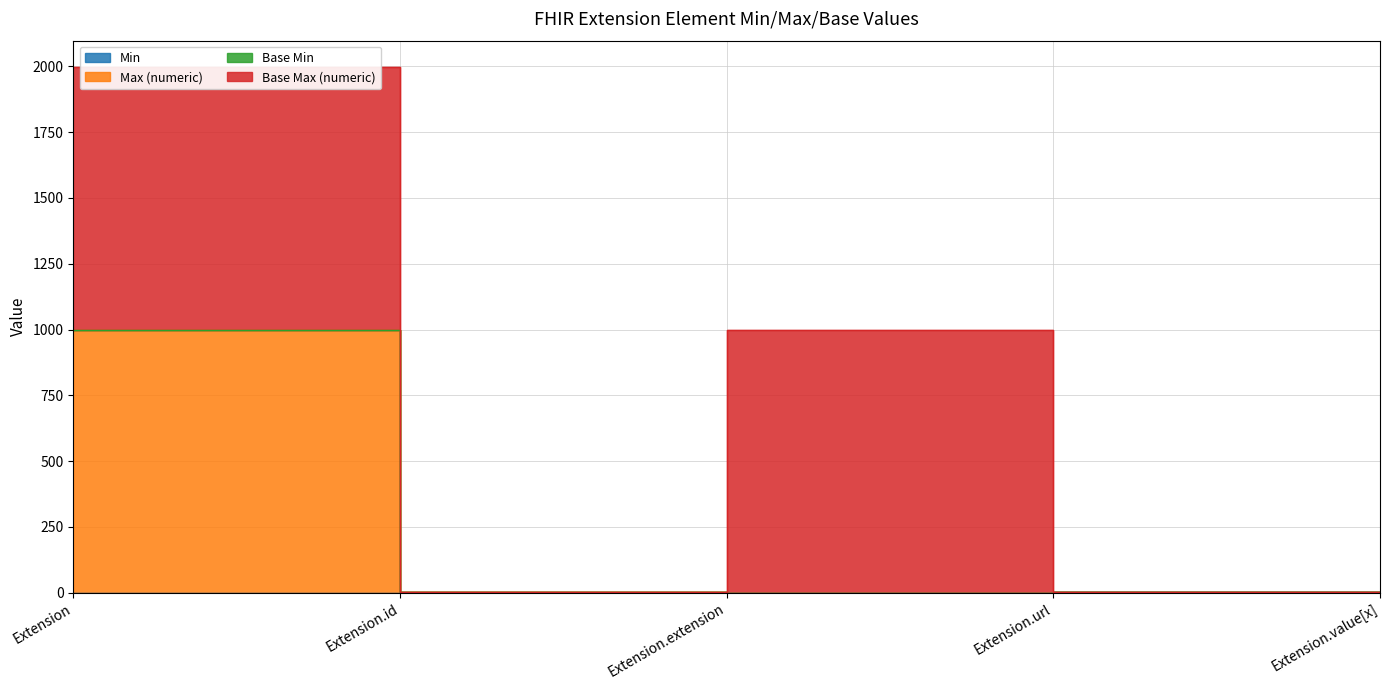

Does the chart display data point markers on the line(s)?

No